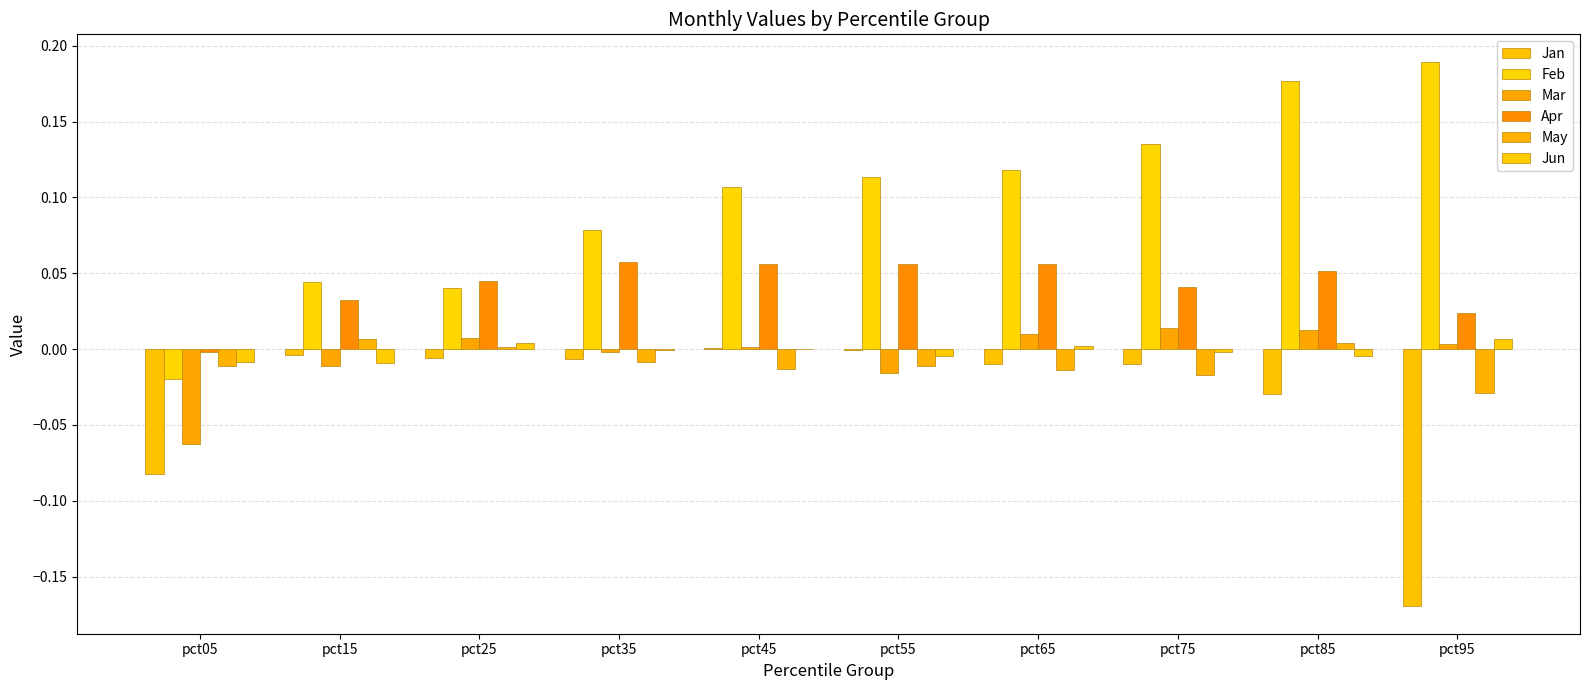

How many series are shown in this chart?

6